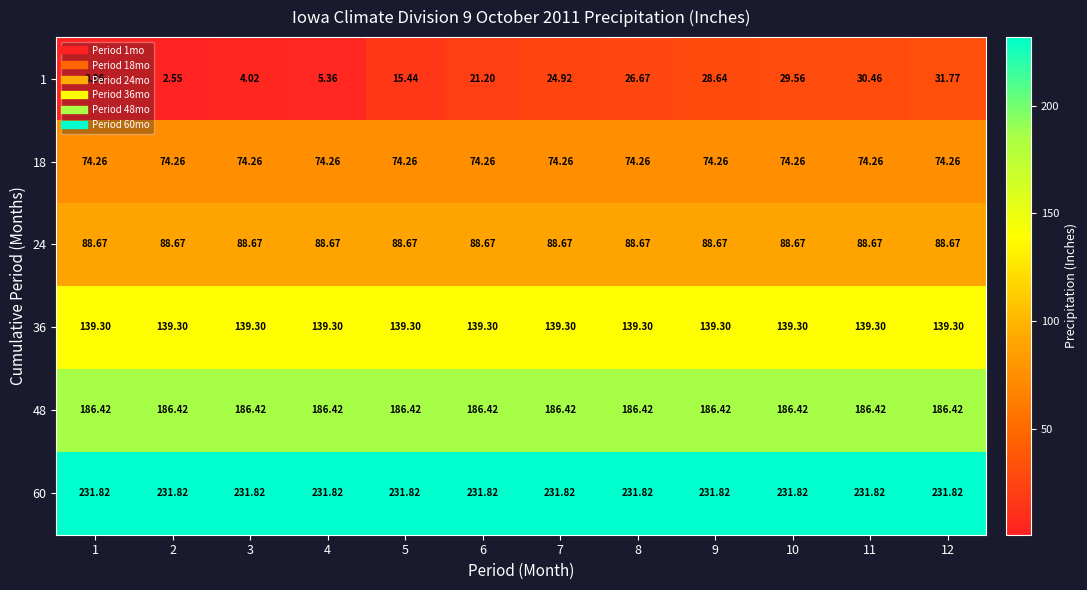

Is the value of 60 at 8 greater than the value of 18 at 11?

Yes